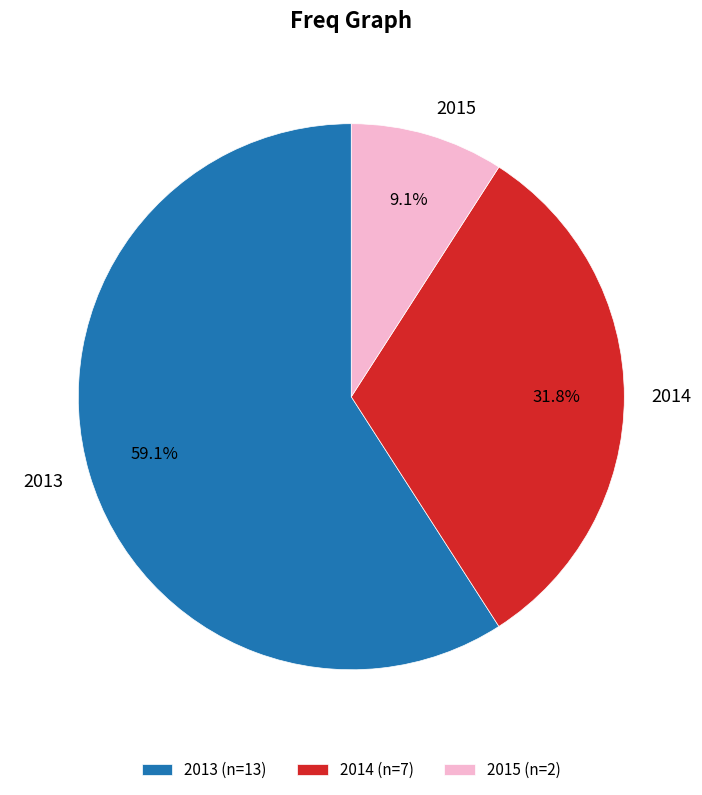

How many slices are in this pie chart?

3